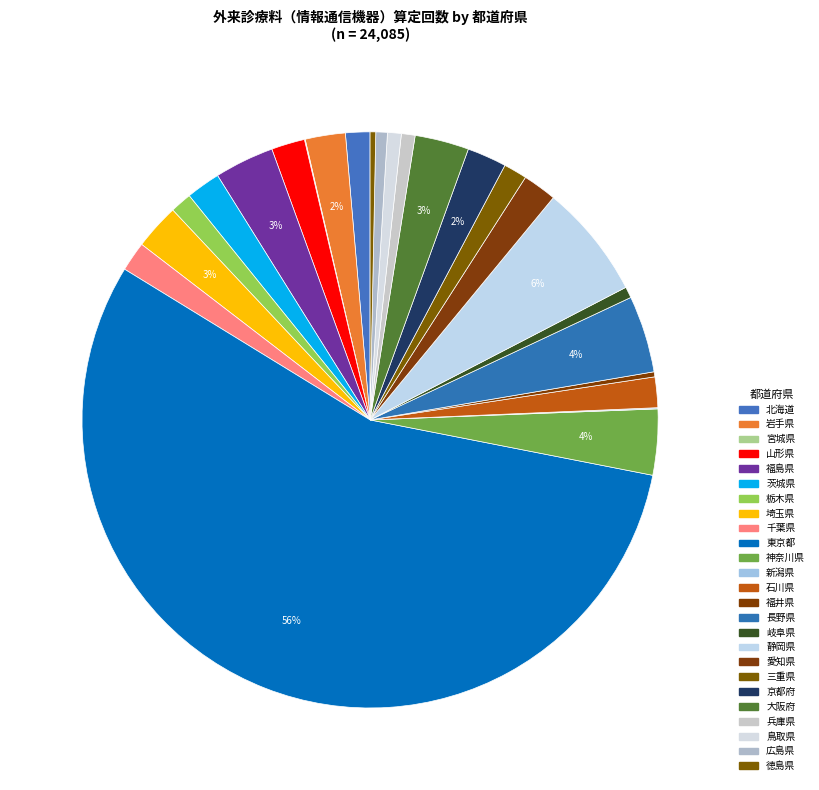

Rank the categories by value from highest to lowest.

東京都, 静岡県, 長野県, 神奈川県, 福島県, 大阪府, 埼玉県, 岩手県, 京都府, 茨城県, 愛知県, 山形県, 石川県, 千葉県, 北海道, 三重県, 栃木県, 鳥取県, 兵庫県, 広島県, 岐阜県, 徳島県, 福井県, 新潟県, 宮城県